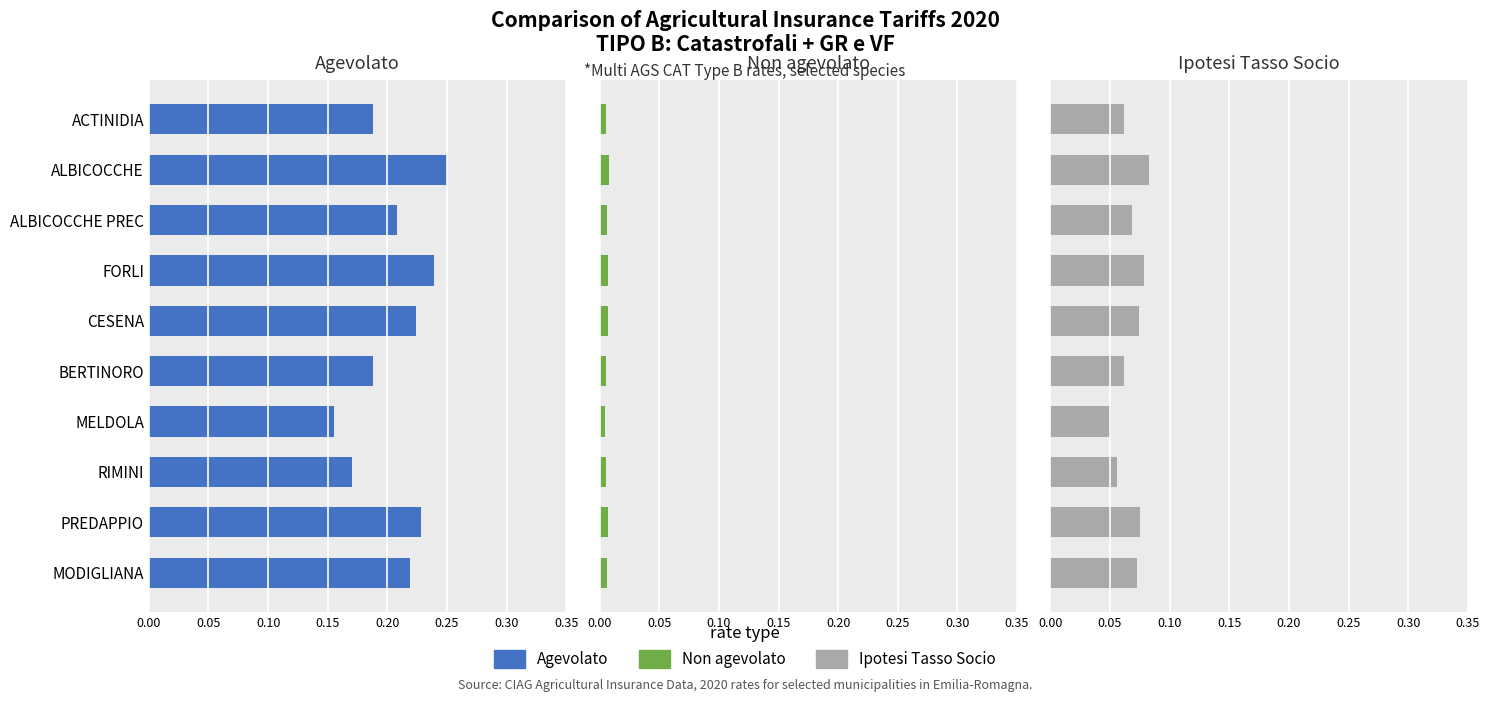

The value of Ipotesi Tasso Socio at BERTINORO is 0.1. True or false?

False